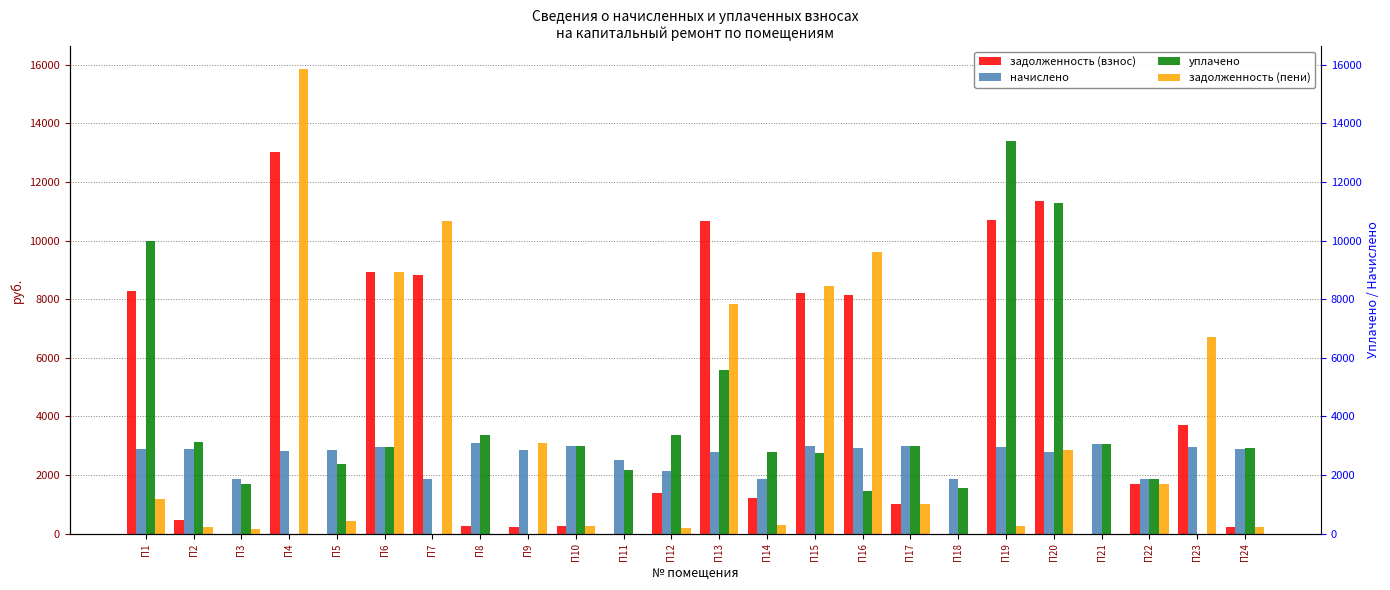

Which label corresponds to the smallest value in the chart?

П3